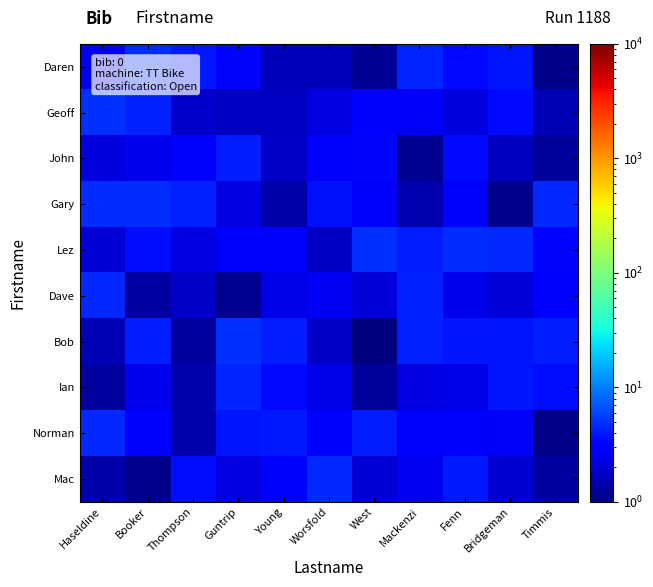

Rank the series by their maximum value, from highest to lowest.

Bob, Geoff, Lez, Gary, Daren, Dave, Mac, Norman, Ian, John